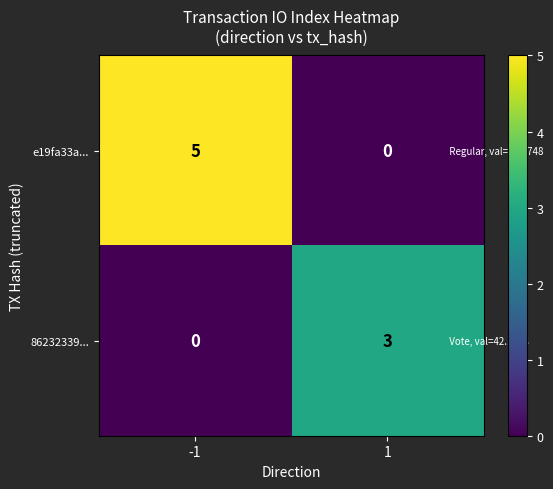

What is the spread (max minus min) of values at -1?

5